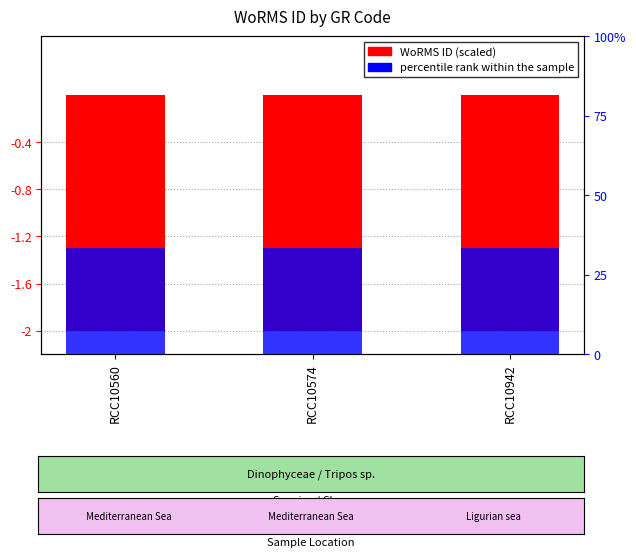

At how many categories does at least one series exceed 0?

3